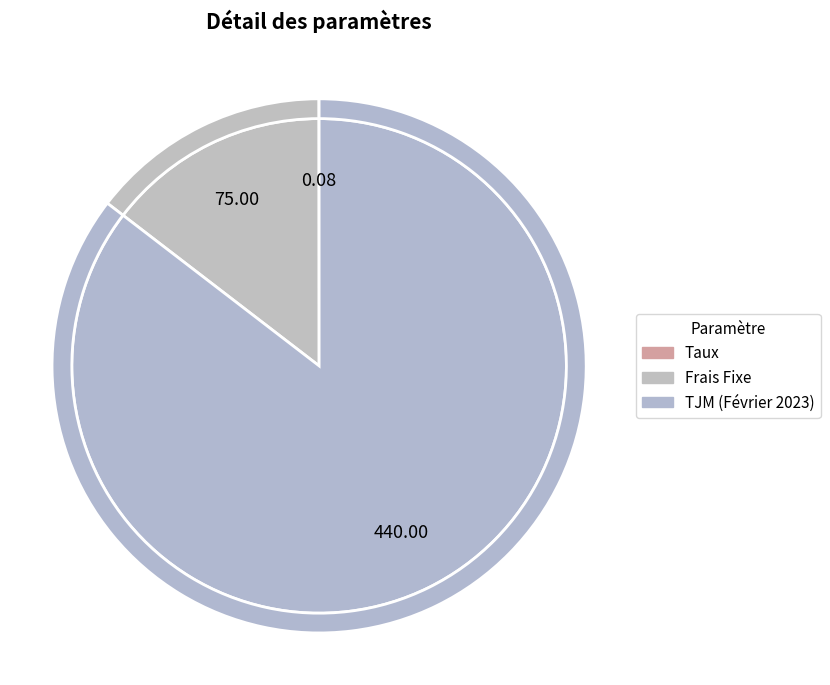

Count the number of slices in the pie.

3